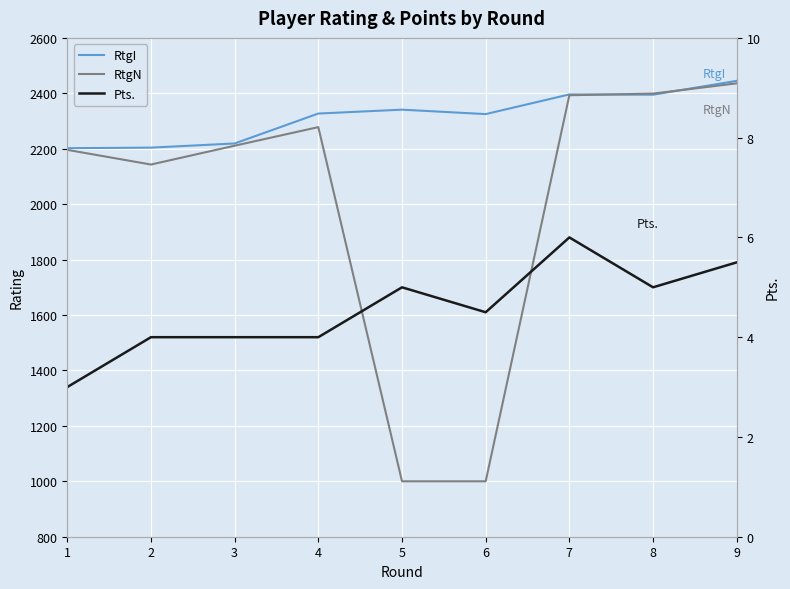

The Pts. series shows 3.0 at 1. True or false?

True